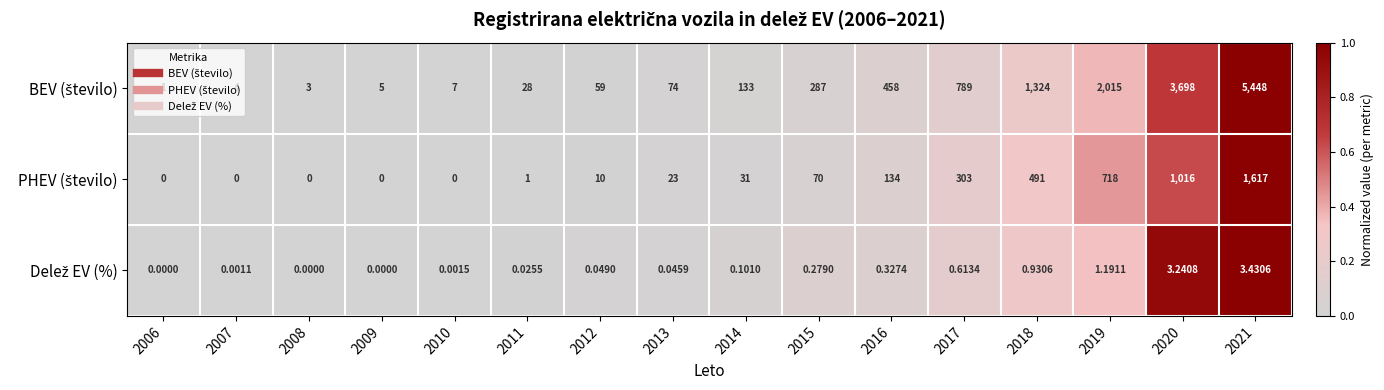

How many categories are shown in the chart?

16